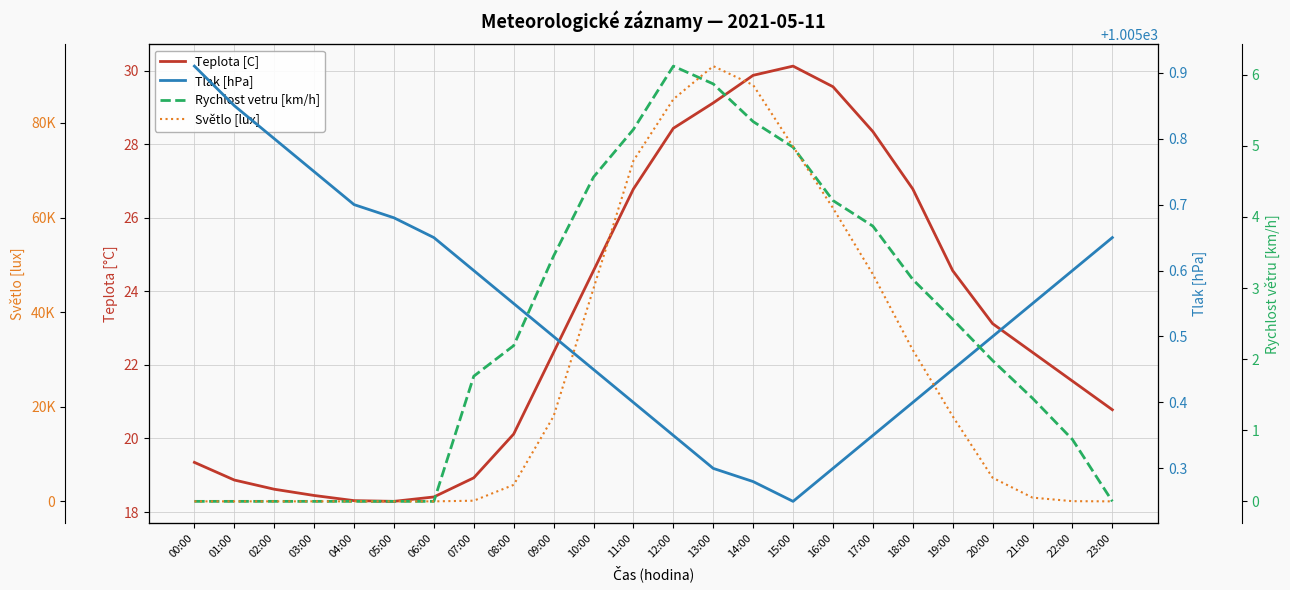

What is the sum of all Tlak [hPa] values?

24132.8